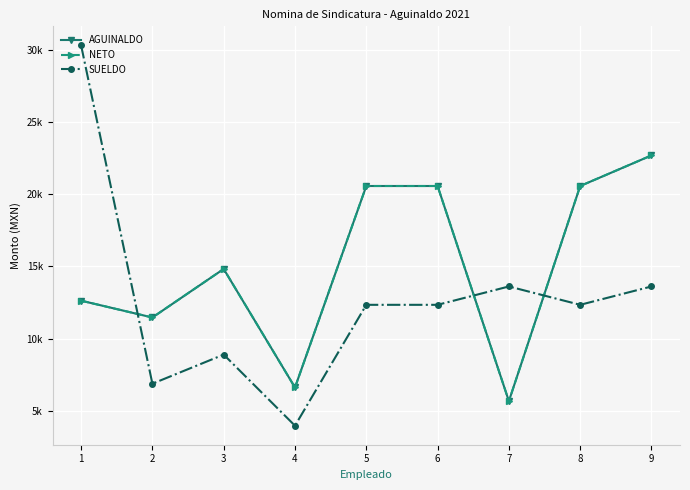

What is the total value across all series at 9?

58996.8